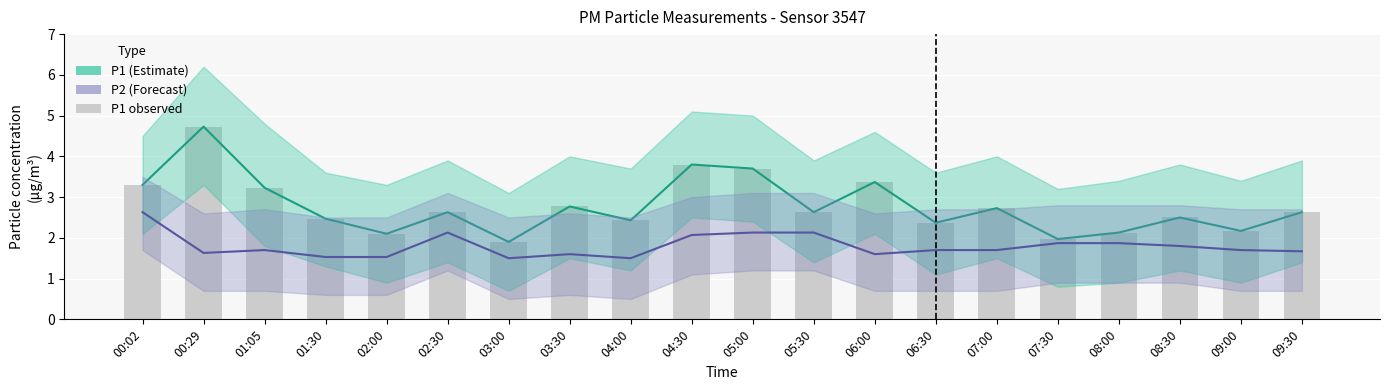

Reading left to right, list all the values displayed in this chart.

P1: 3.3	4.7	3.2	2.5	2.1	2.6	1.9	2.8	2.4	3.8	3.7	2.6	3.4	2.4	2.7	2.0	2.1	2.5	2.2	2.6
P2: 2.6	1.6	1.7	1.5	1.5	2.1	1.5	1.6	1.5	2.1	2.1	2.1	1.6	1.7	1.7	1.9	1.9	1.8	1.7	1.7
P1 (observed): 3.3	4.7	3.2	2.5	2.1	2.6	1.9	2.8	2.4	3.8	3.7	2.6	3.4	2.4	2.7	2.0	2.1	2.5	2.2	2.6